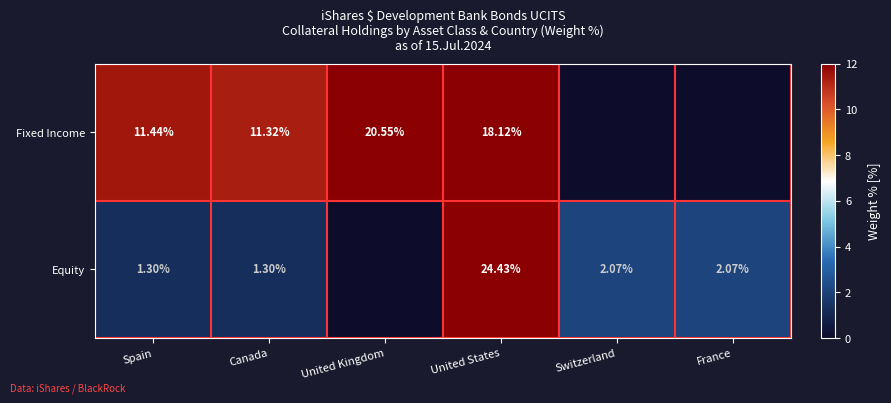

The Equity series shows 24.4 at United States. True or false?

True